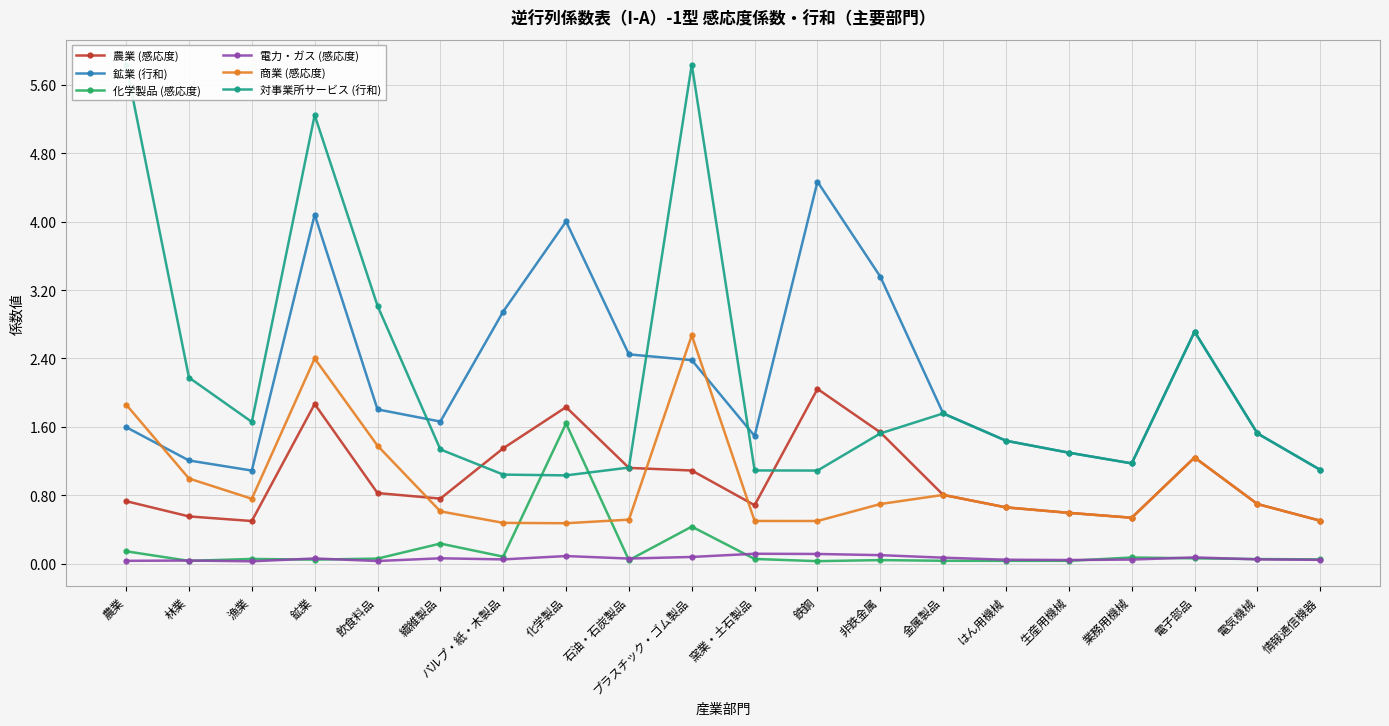

Which series has the largest range (max minus min)?

対事業所サービス (行和)